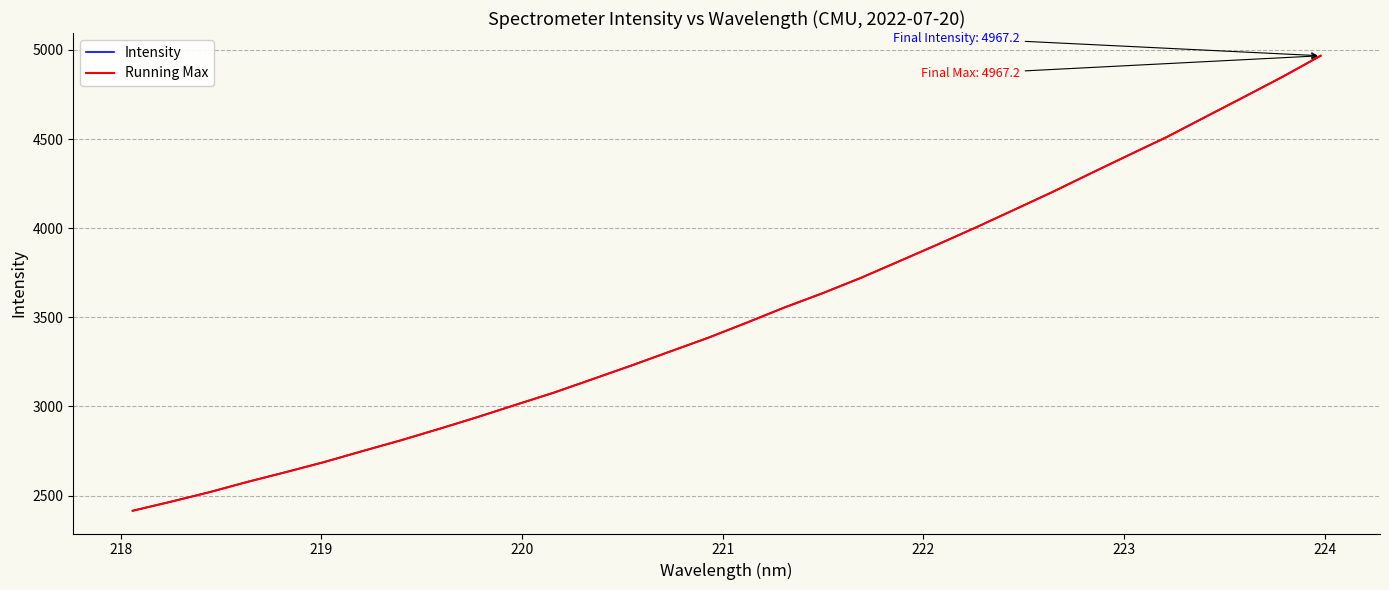

What is the minimum value shown in the chart?

2414.9